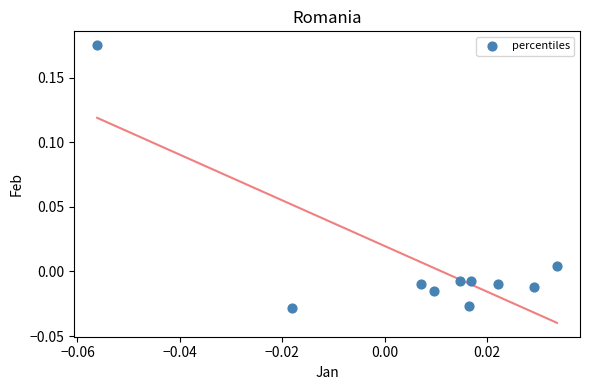

Count the number of points in this scatter plot.

10